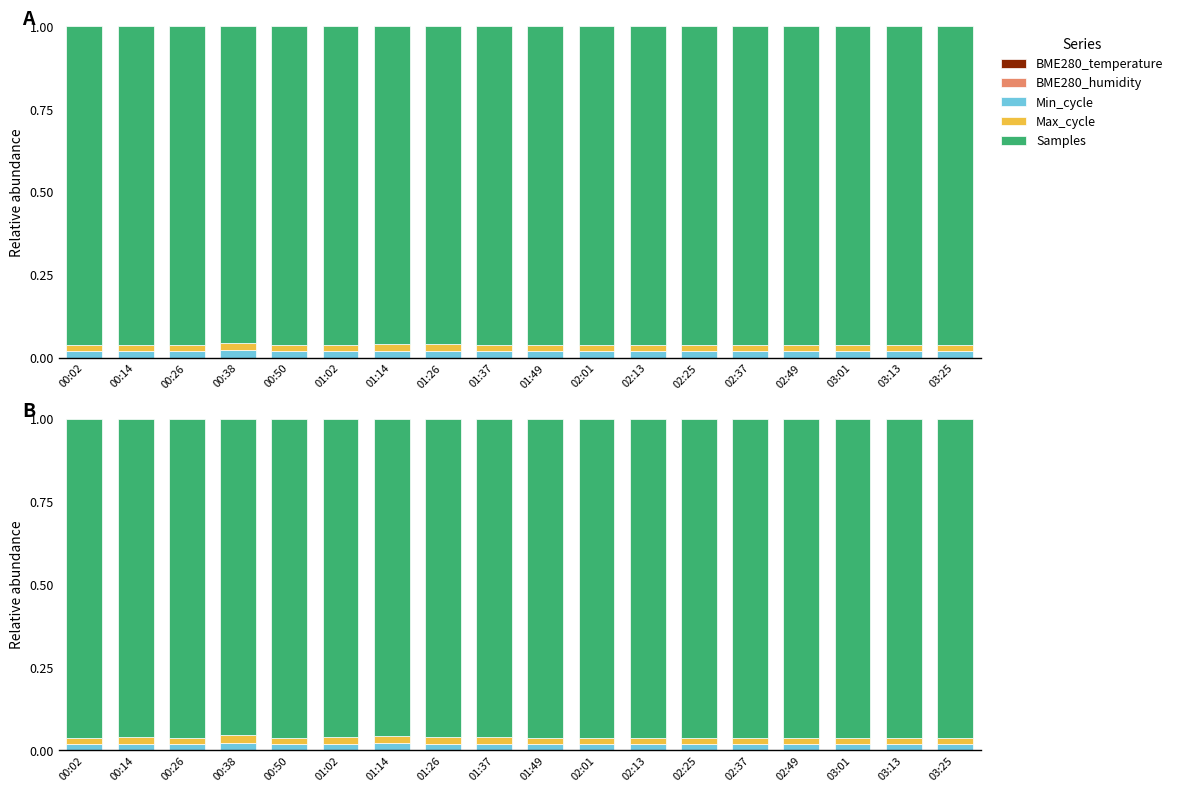

Where is Min_cycle nearest to the value 0?

00:26